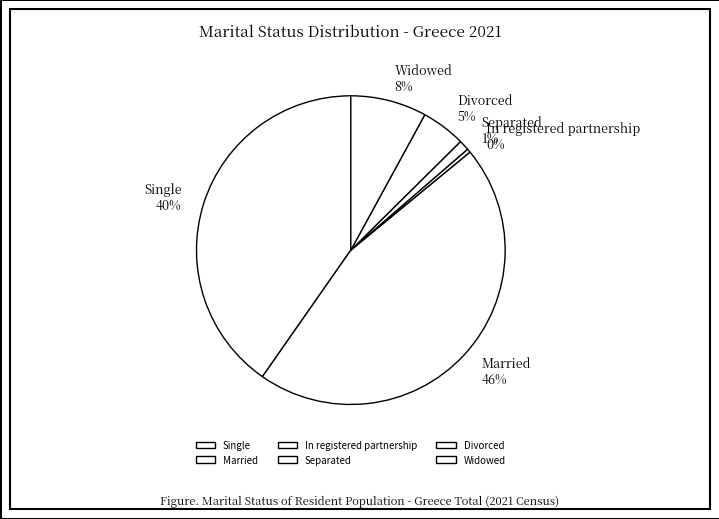

What is the smallest slice in the pie chart?

In registered partnership